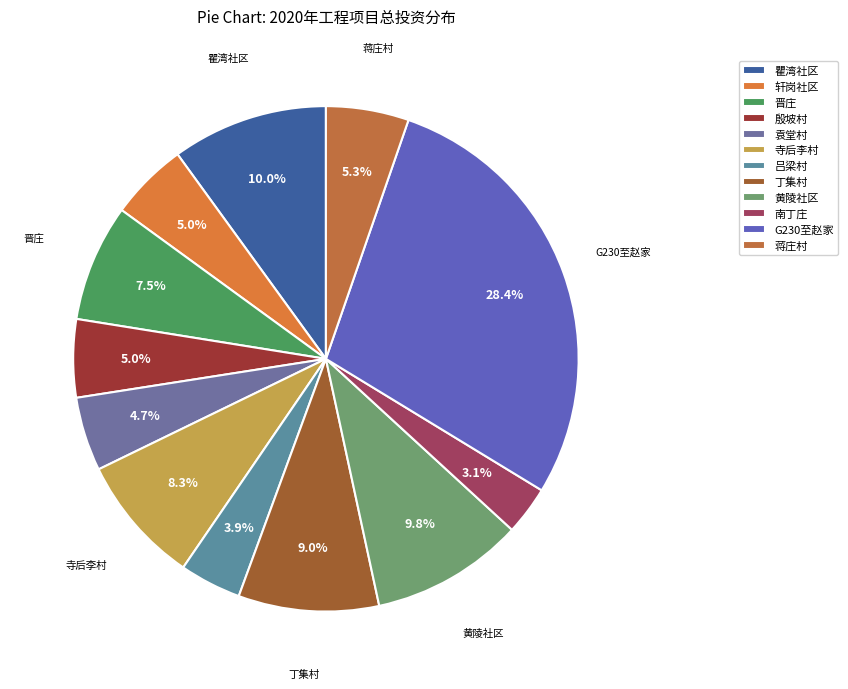

What percentage is the 袁堂村 slice, to the nearest percent?

5%